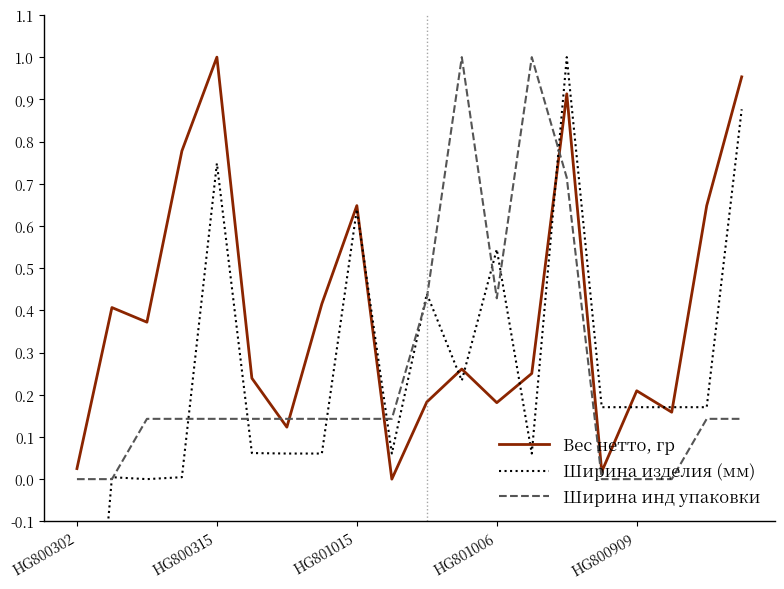

Is it true that Вес нетто, гр equals 1.6 at HG800315?

False